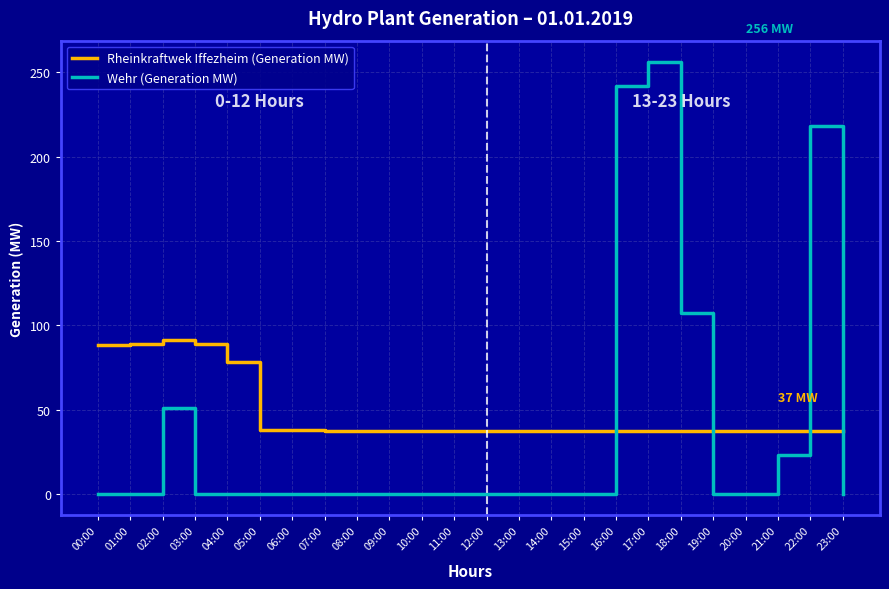

Between 02:00 and 10:00, which series saw the biggest shift?

Rheinkraftwek Iffezheim (Generation MW)